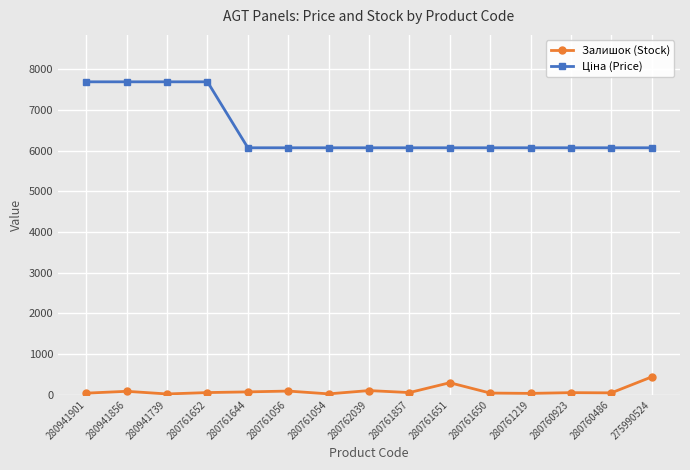

At how many categories does at least one series exceed 203?

15